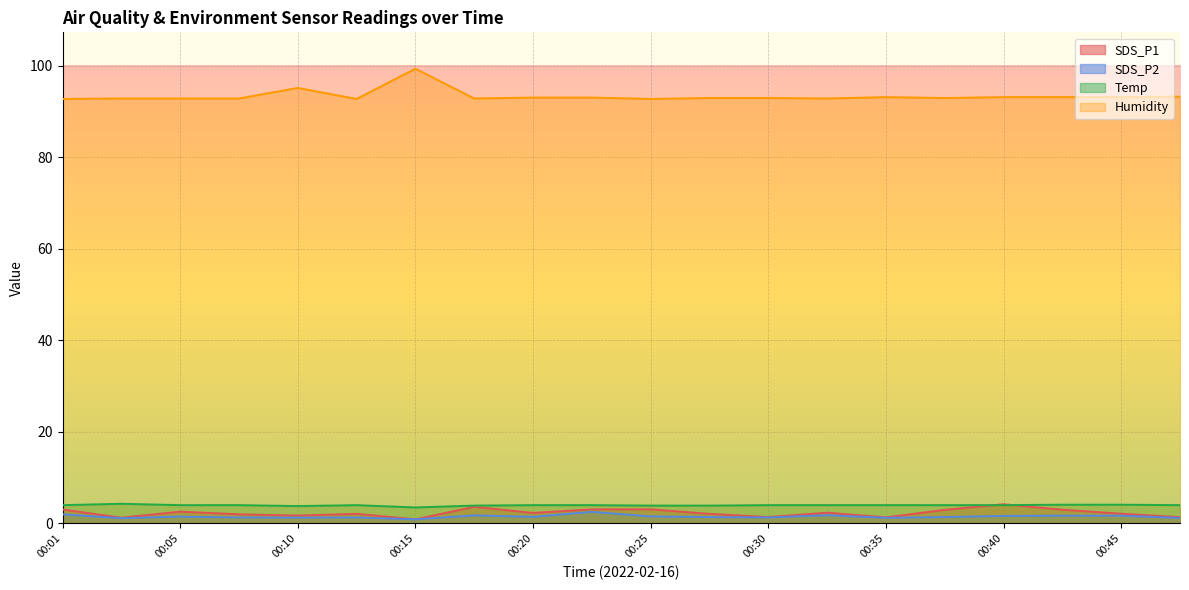

At which category does Temp reach its first local valley?

00:10